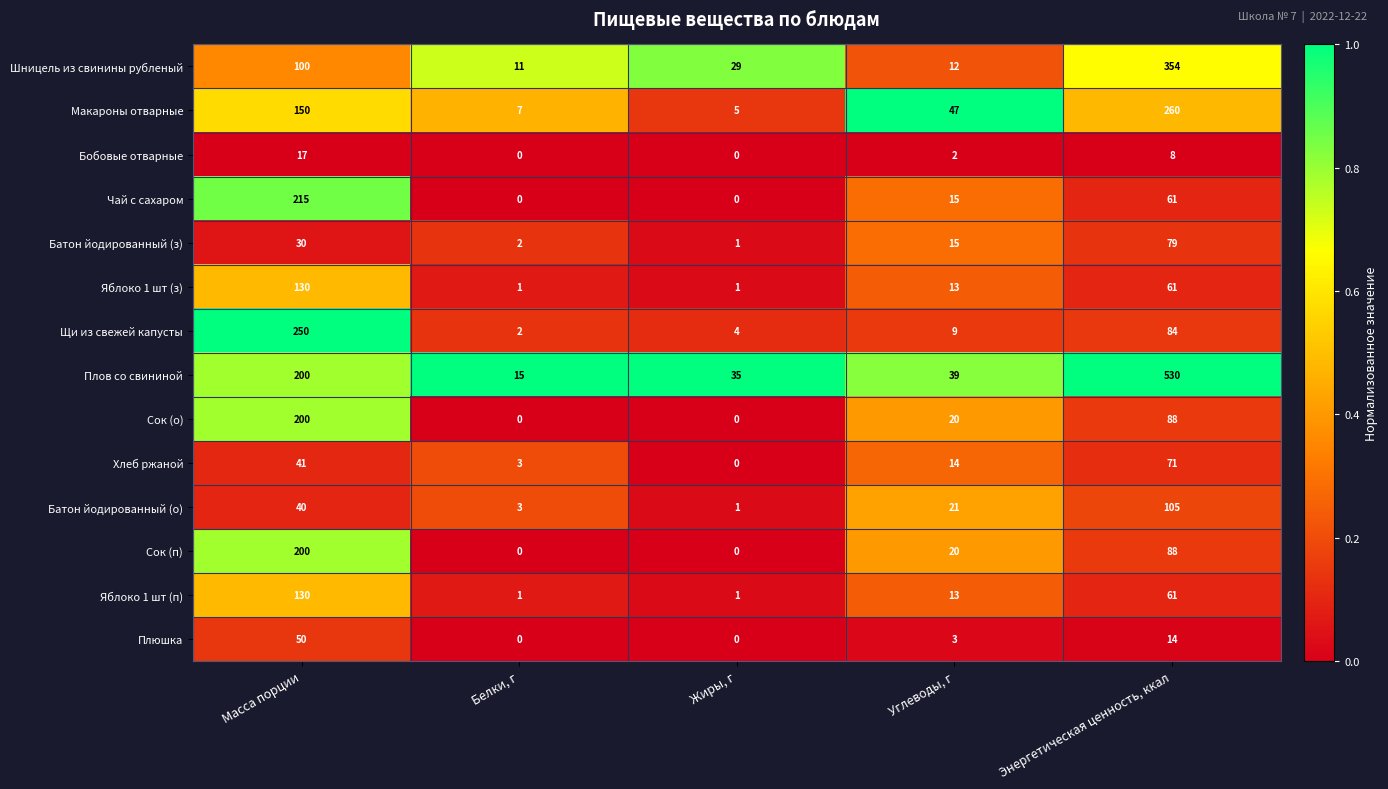

Where does the Сок (о) series first go above 20?

Масса порции